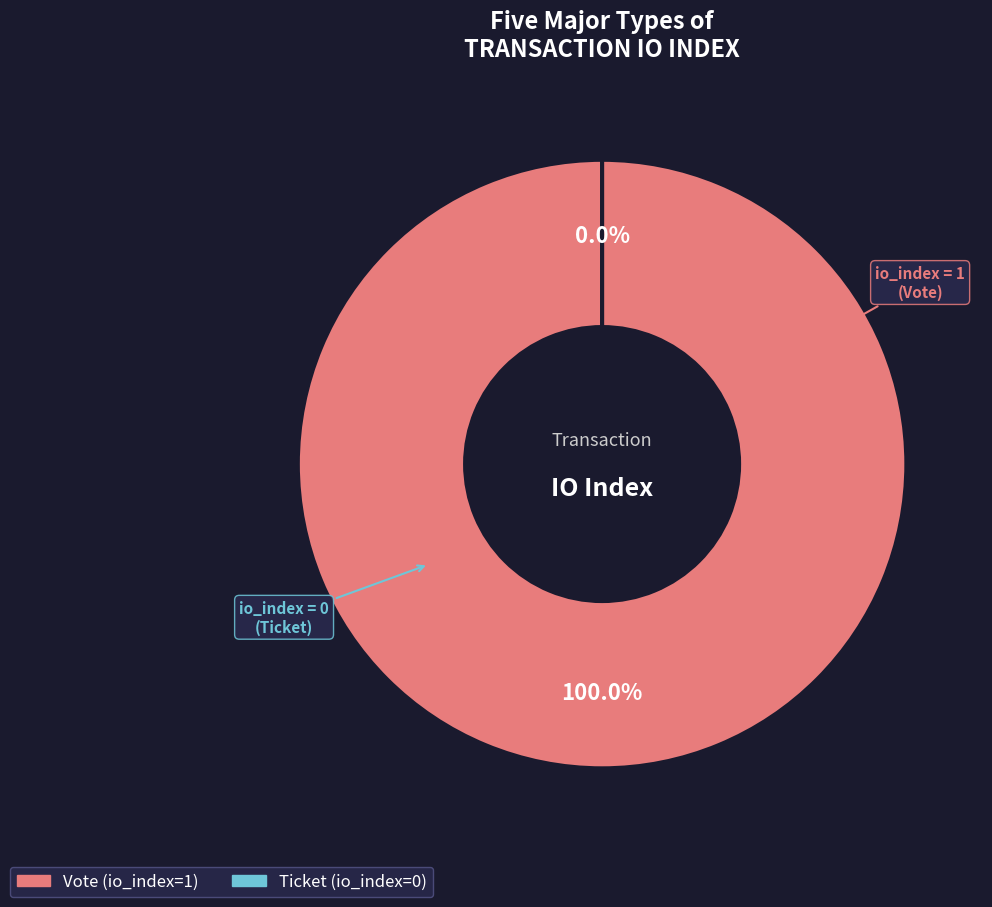

Which category has the smallest portion of the pie?

Ticket (io_index=0)